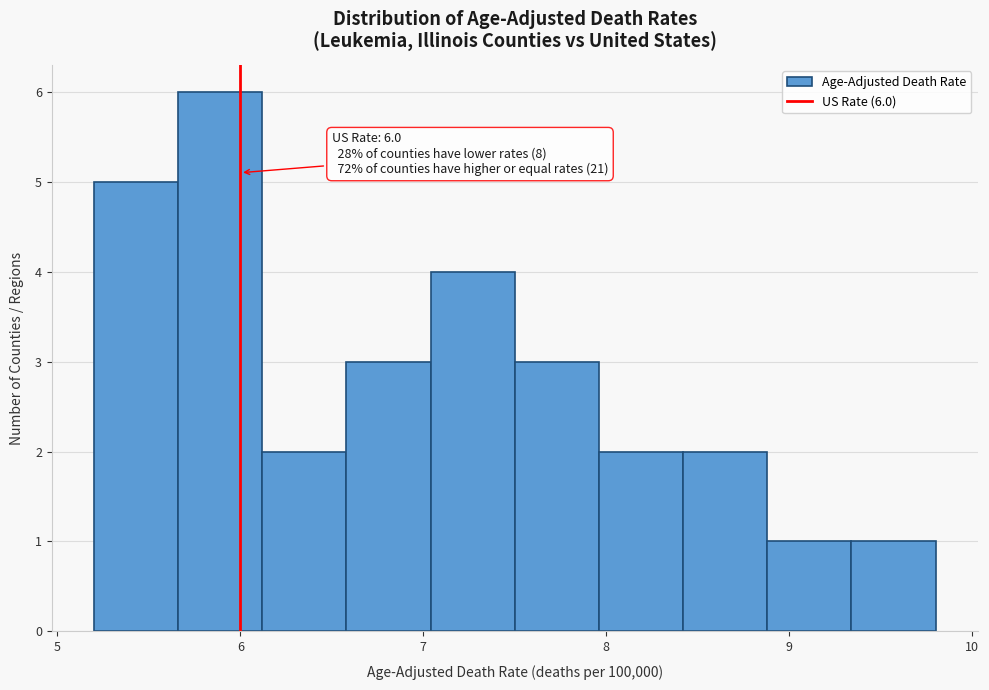

Which range on the x-axis has the tallest bar?

5.66 to 6.12